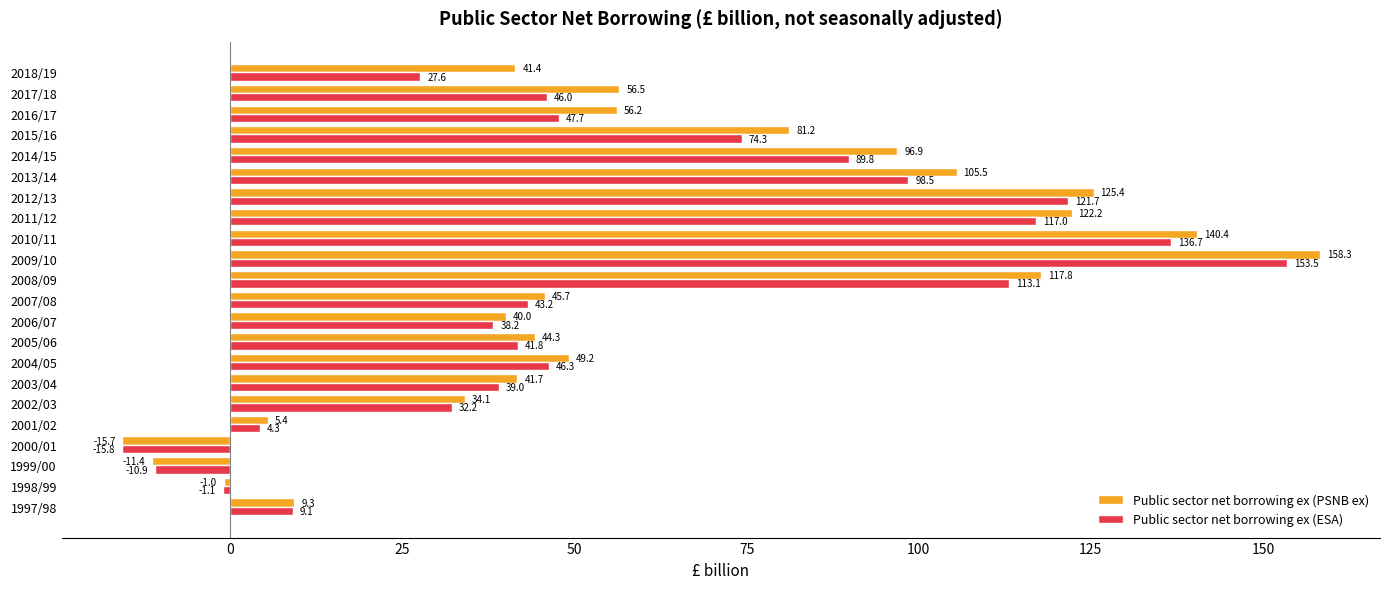

True or false: Public sector net borrowing ex (PSNB ex) has a value of 225.5 at 2012/13.

False